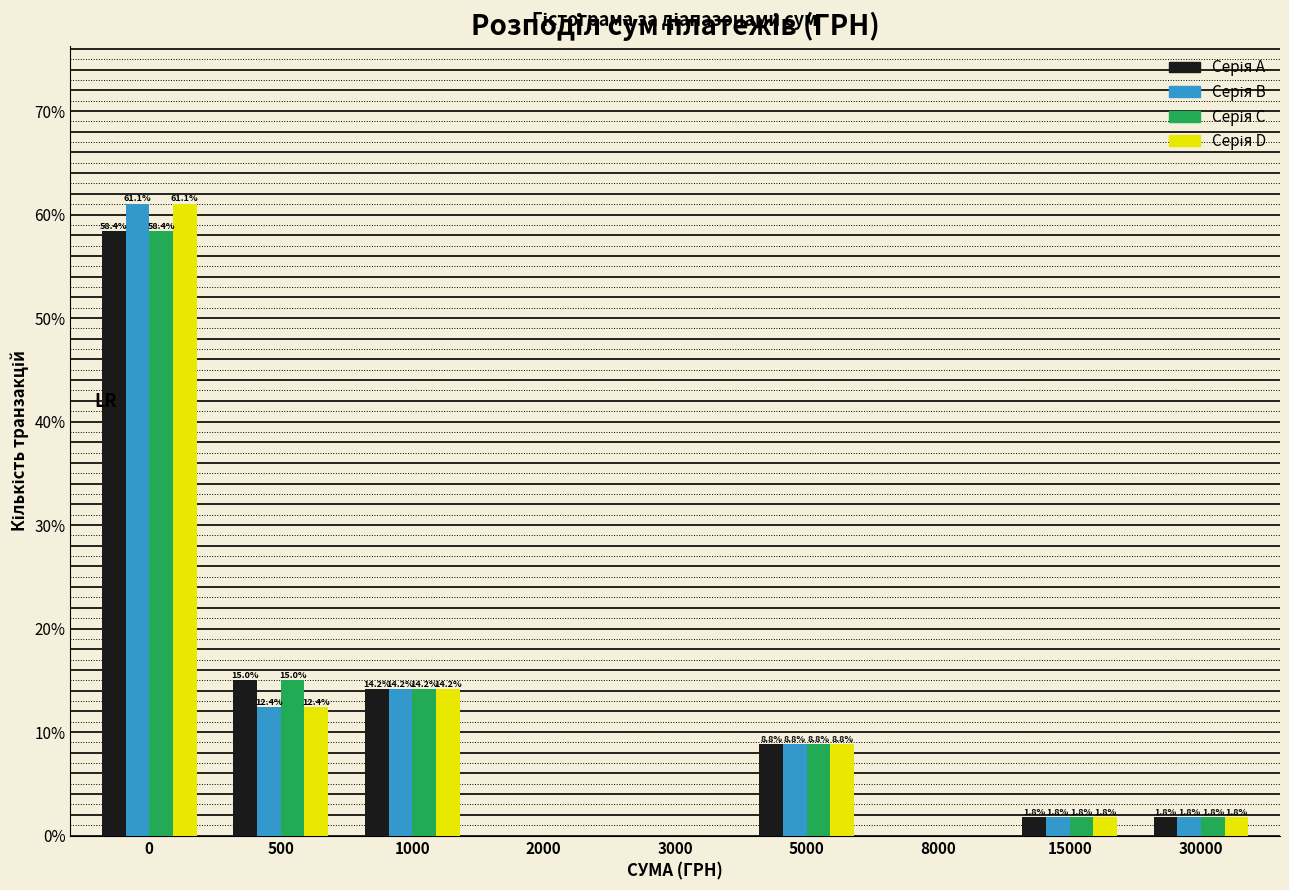

What is the greatest value displayed?

61.1